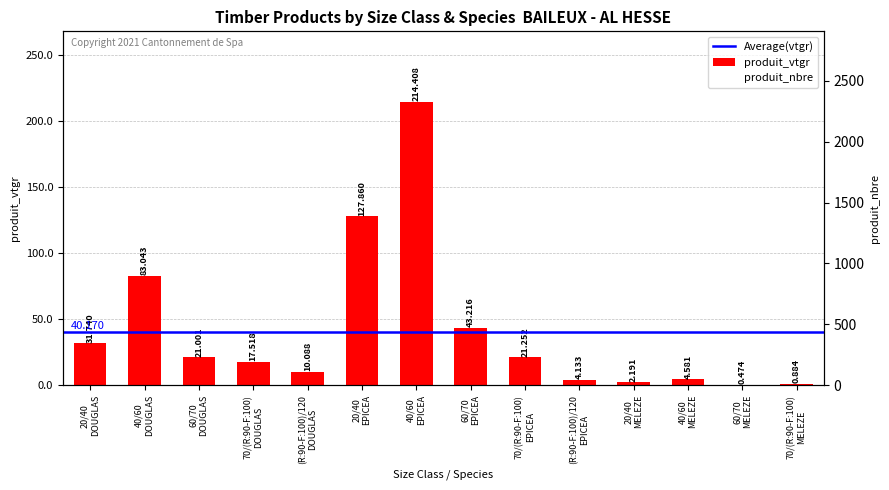

Rank the series at 40/60
EPICEA from lowest to highest value.

produit_vtgr, produit_nbre